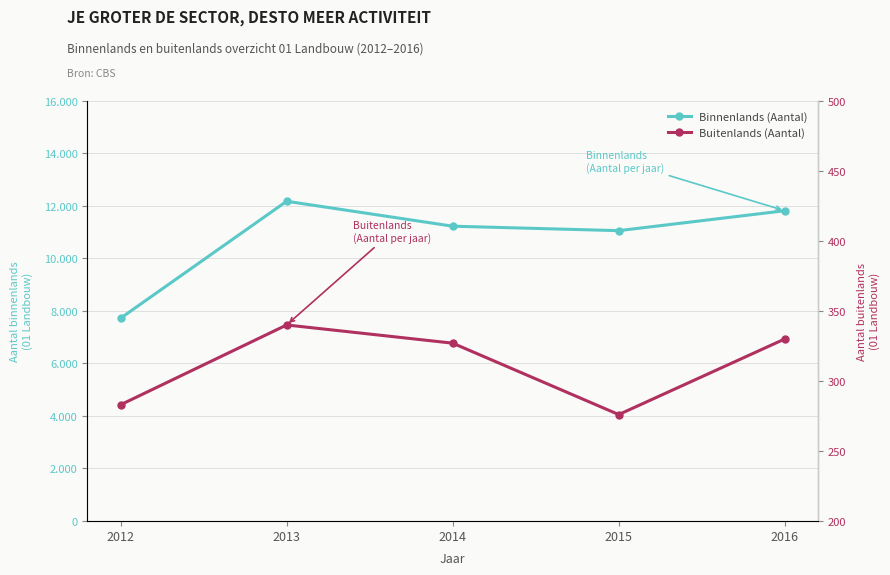

True or false: Binnenlands (Aantal) and Buitenlands (Aantal) intersect in this chart.

False